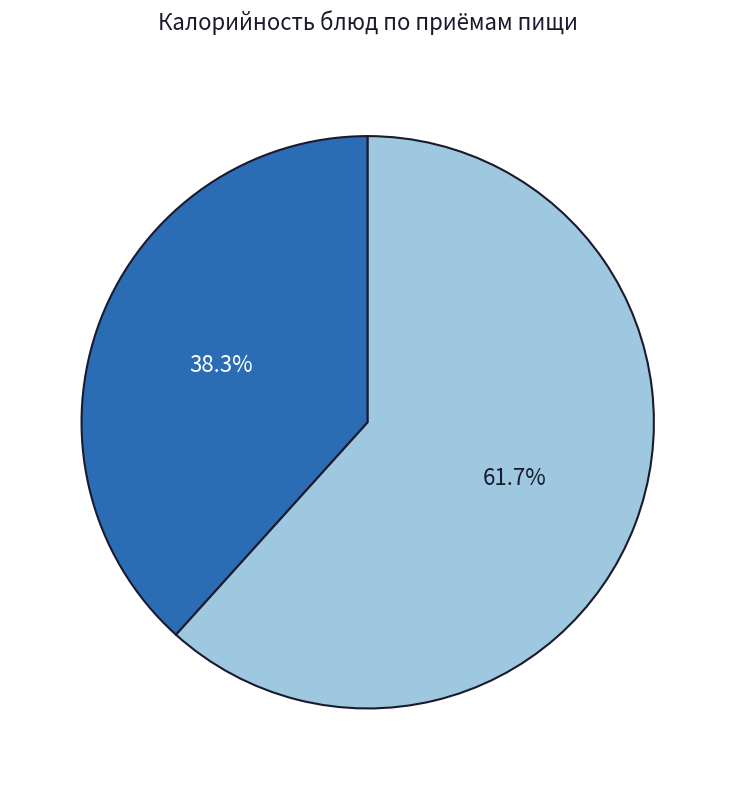

Is there any slice that represents more than half of the pie?

Yes